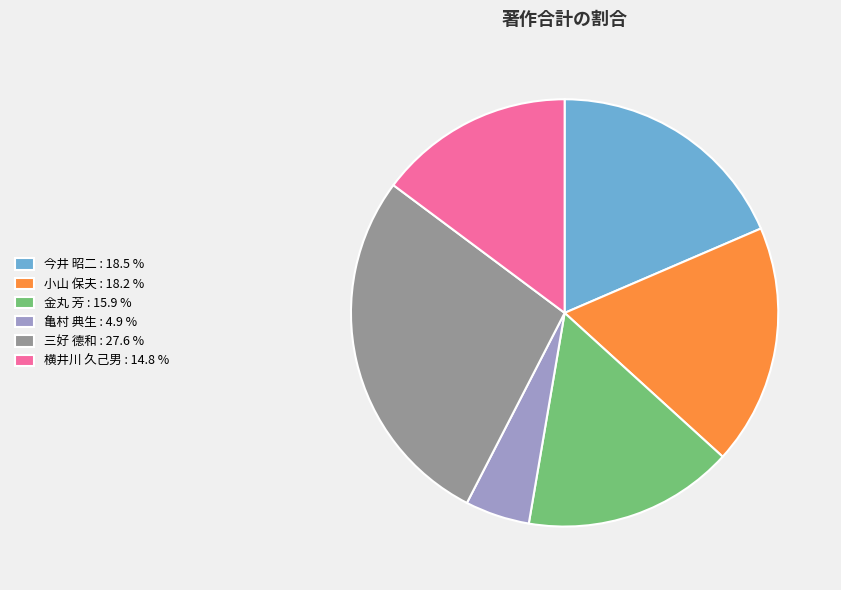

Do 横井川 久己男 : 14.8 % and 三好 德和 : 27.6 % together represent more than half of the pie?

No